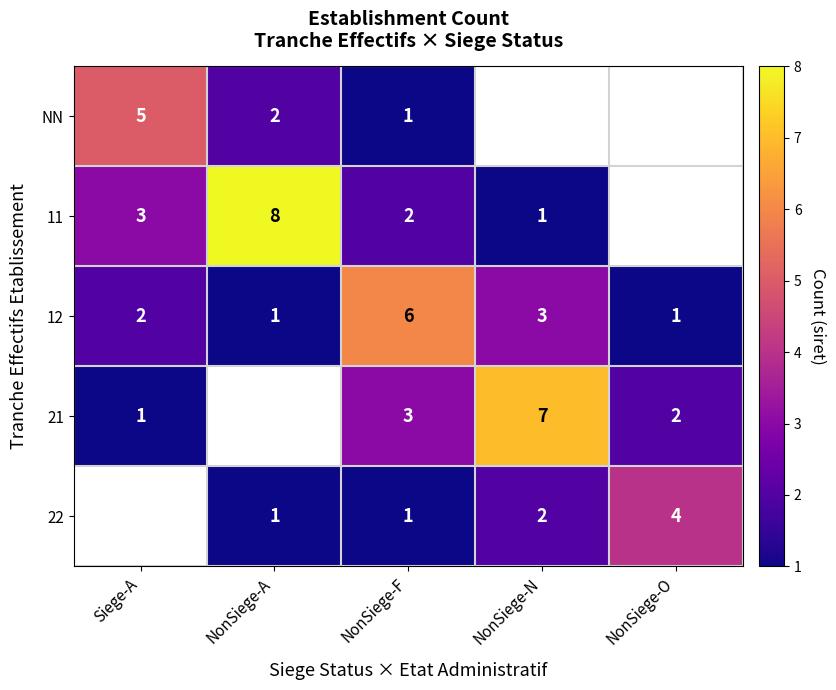

How many 12 values are between 1 and 3?

4